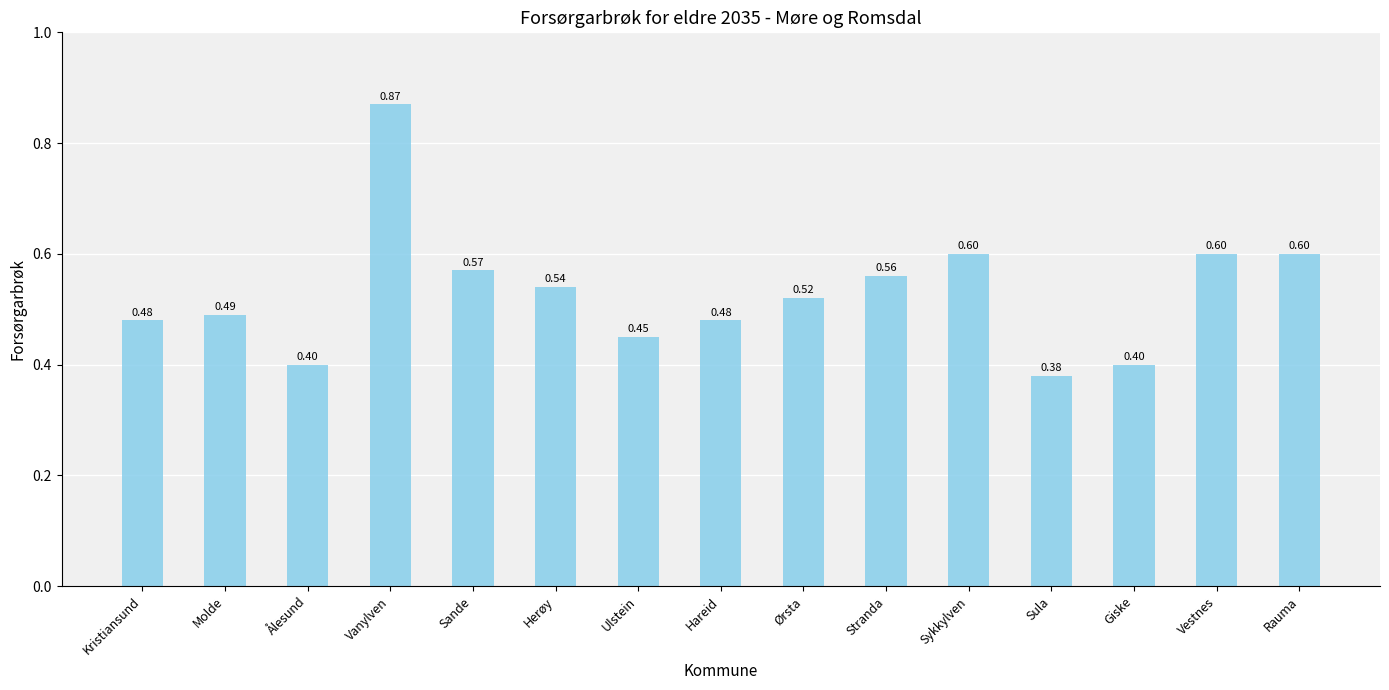

What is the difference between the values at Hareid and Sande?

0.1